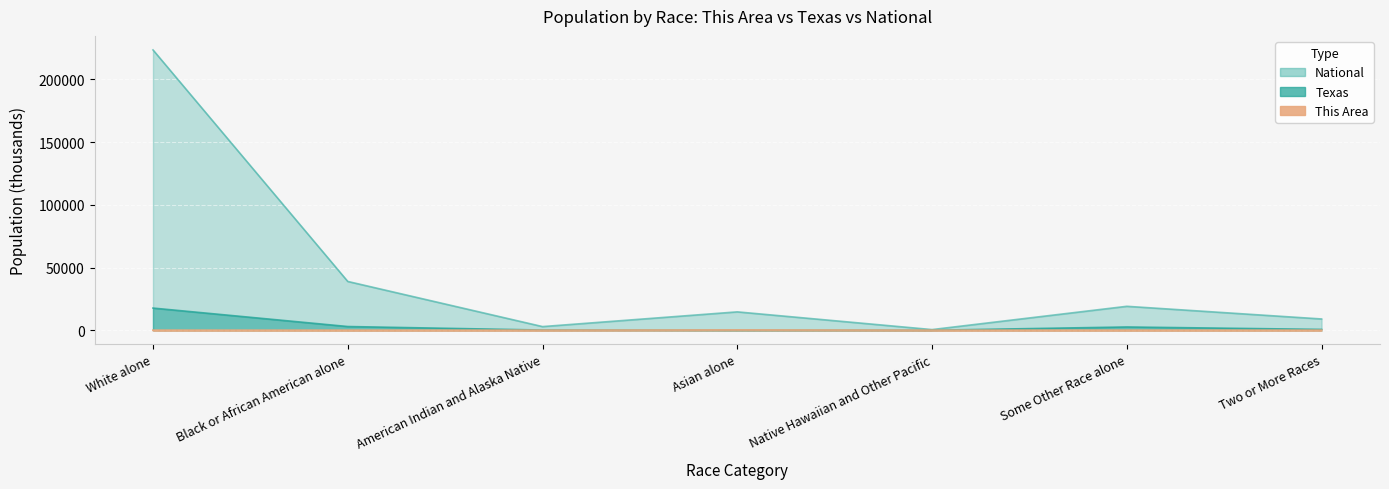

What is the minimum value for National?

540.0